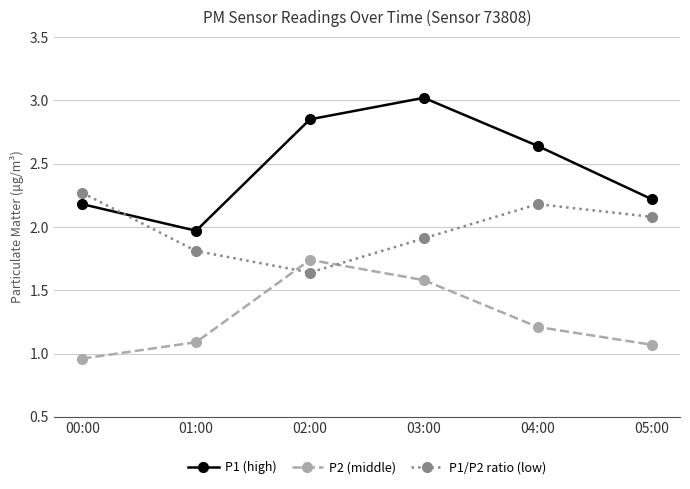

How many values in the P2 (middle) series are below 1?

1